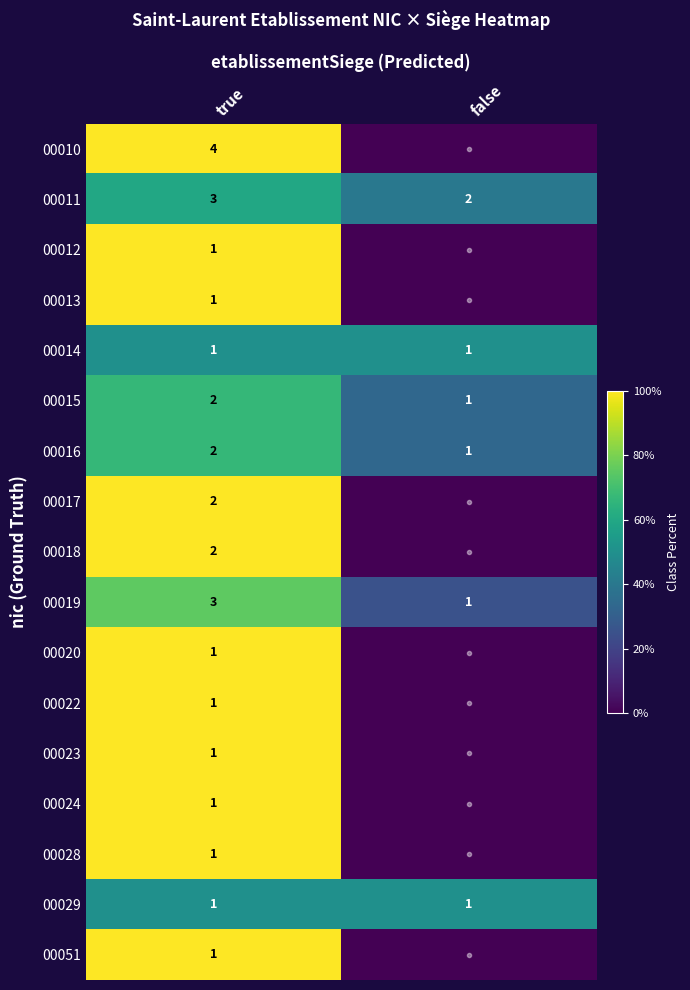

Is it true that 00028 equals 0 at true?

False